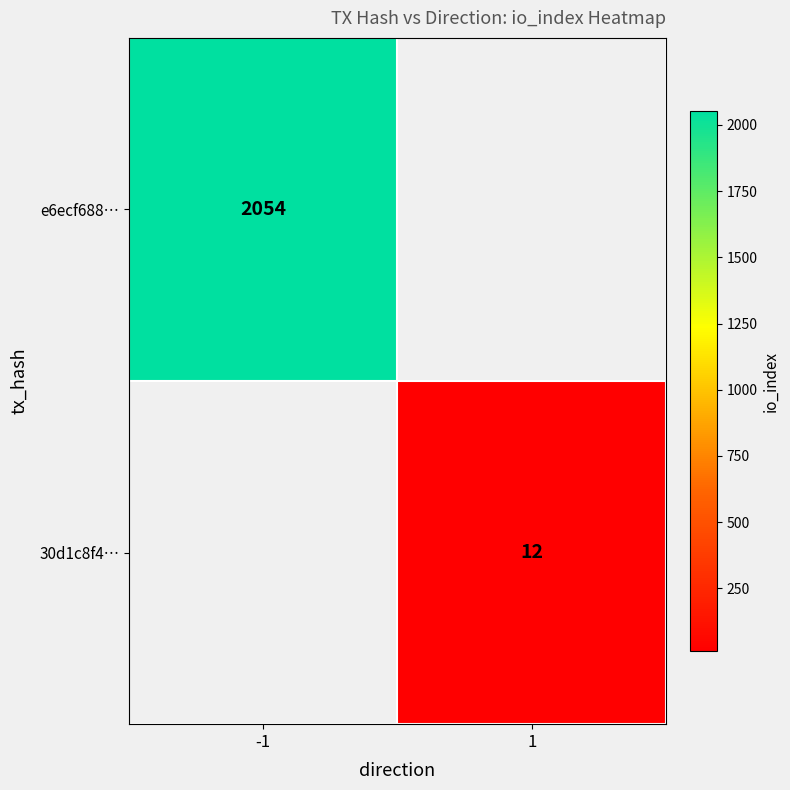

The e6ecf688… series shows 801 at -1. True or false?

False